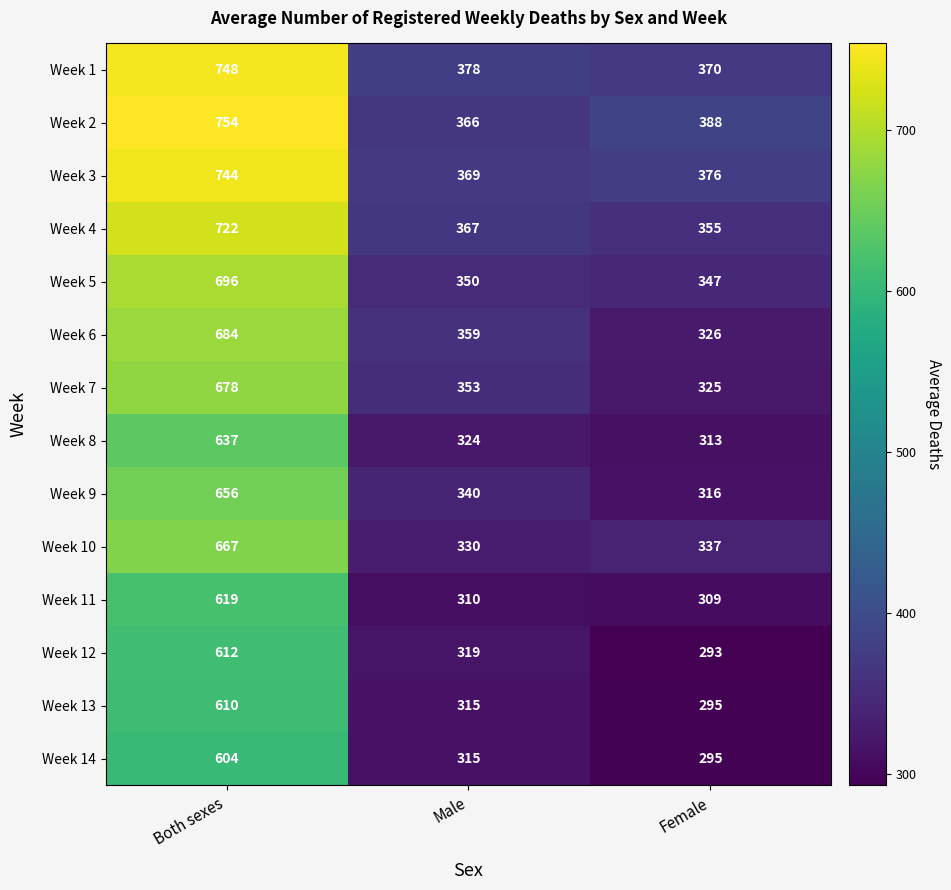

Is it true that Week 9 equals 318 at Both sexes?

False